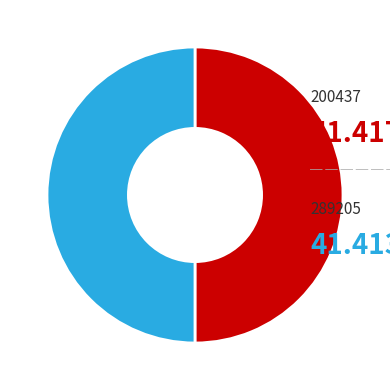

Which category accounts for the majority?

200437